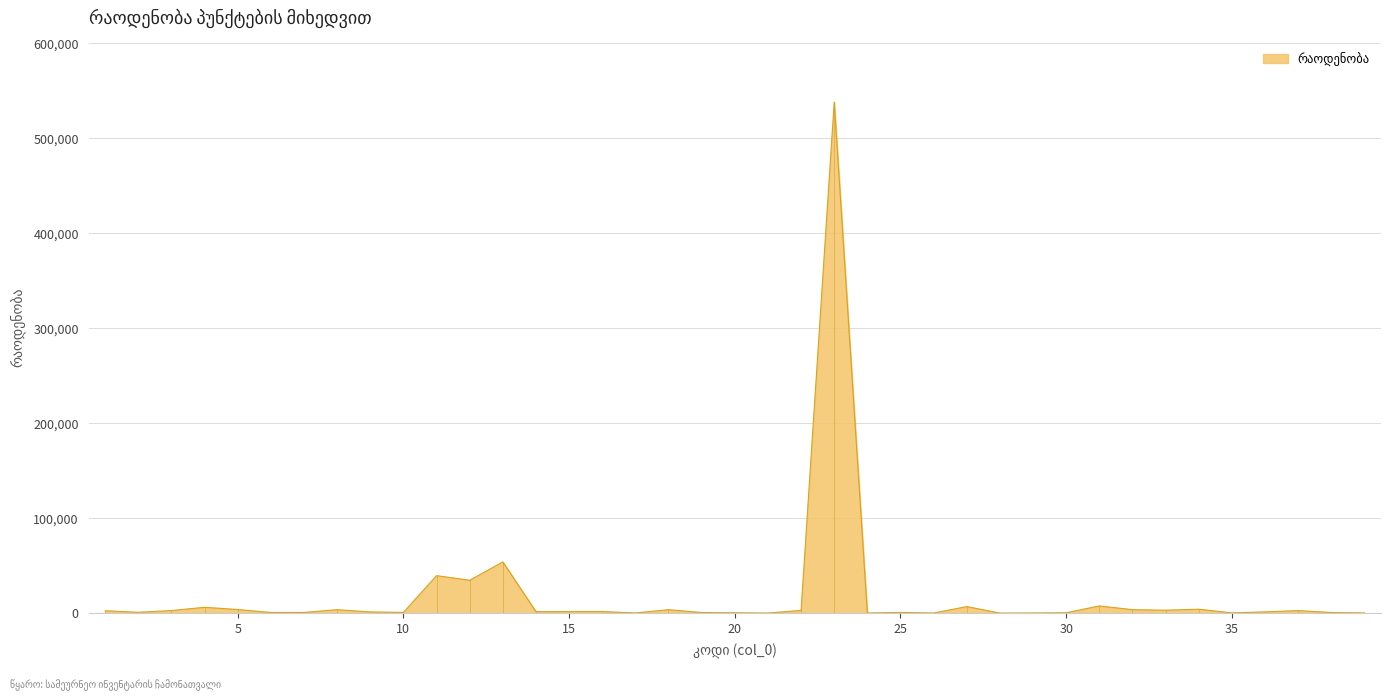

Count the number of categories in the chart.

39